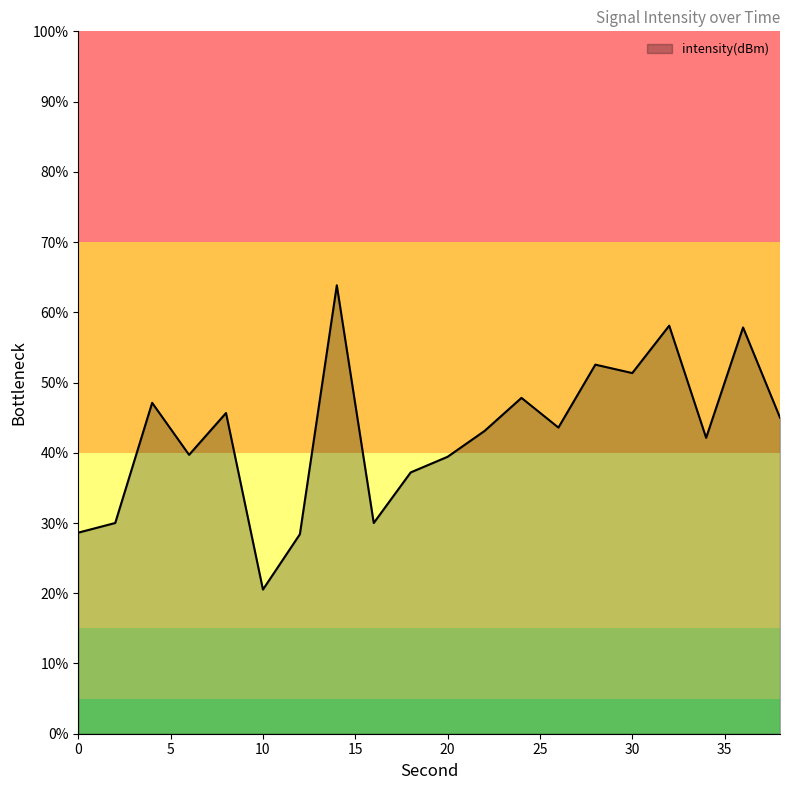

What is the sum of all values?

852.0